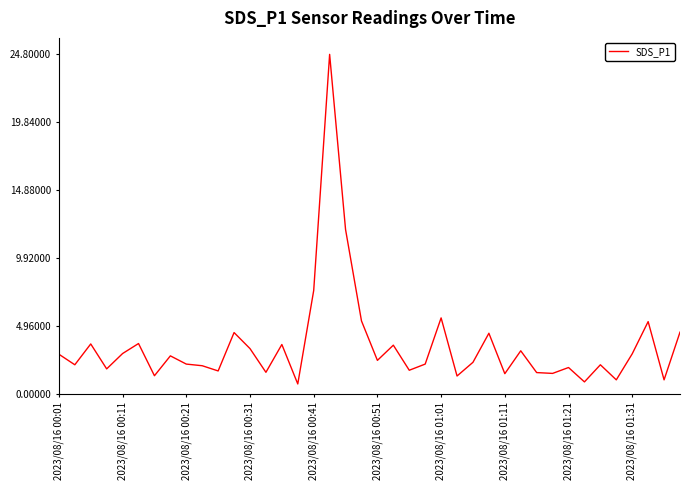

What is the maximum value shown in the chart?

24.8